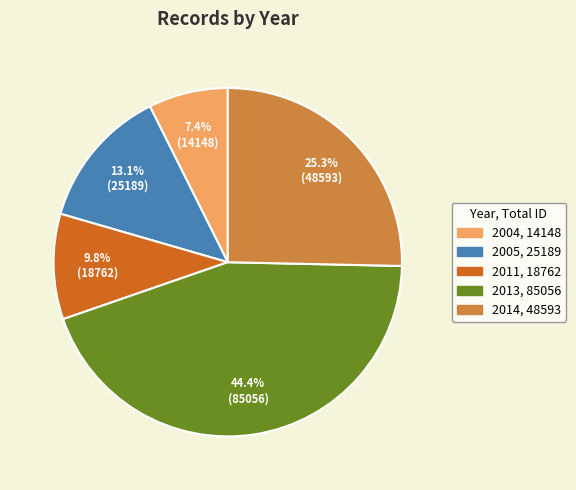

Does any single category account for the majority?

No